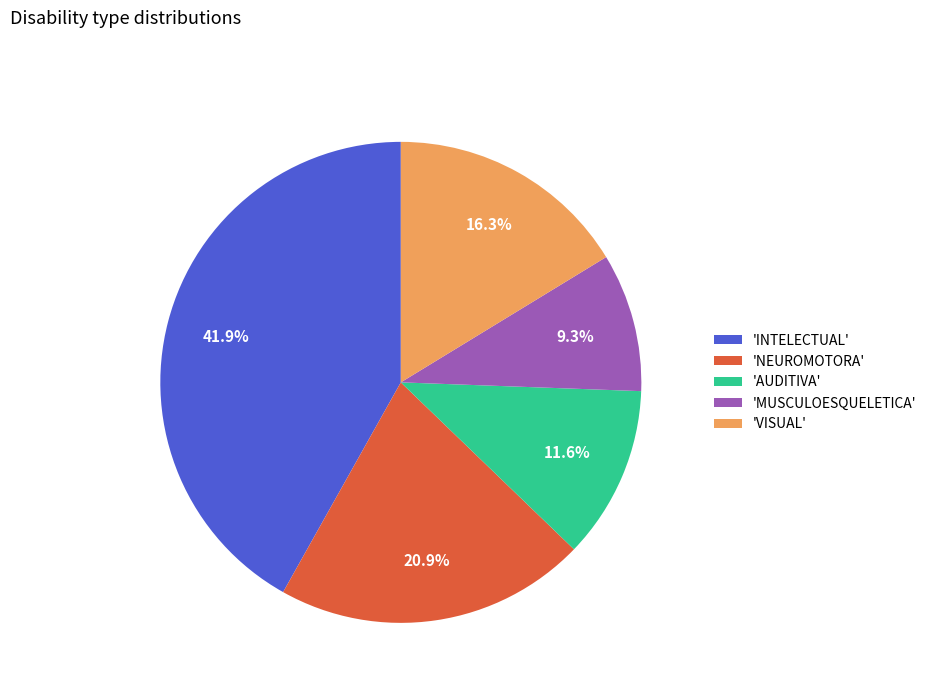

What is the smallest slice in the pie chart?

'MUSCULOESQUELETICA'